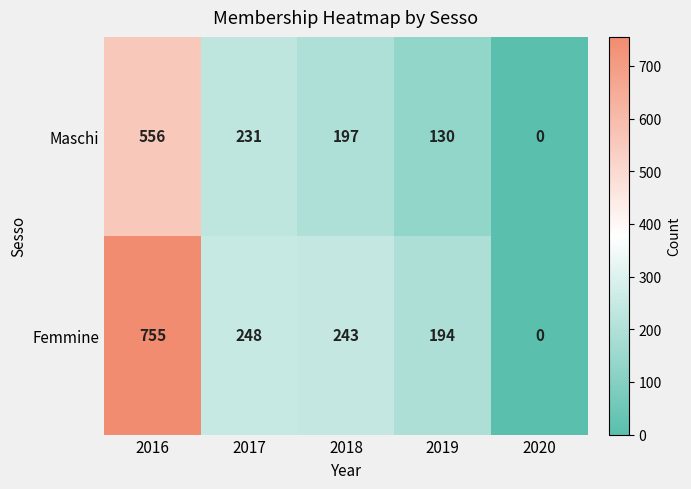

Rank the series by their maximum value, from lowest to highest.

Maschi, Femmine